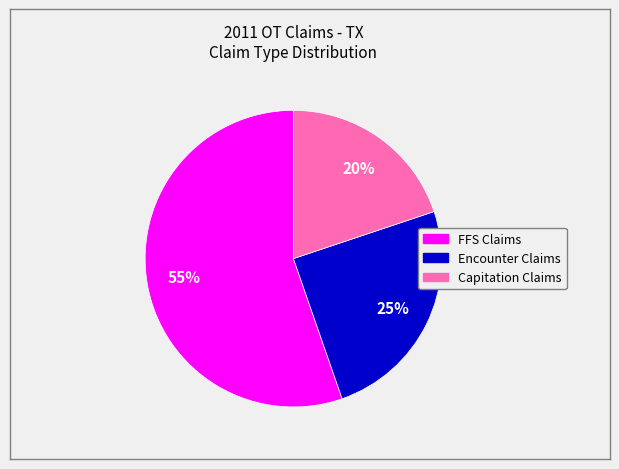

Does any single category account for the majority?

Yes